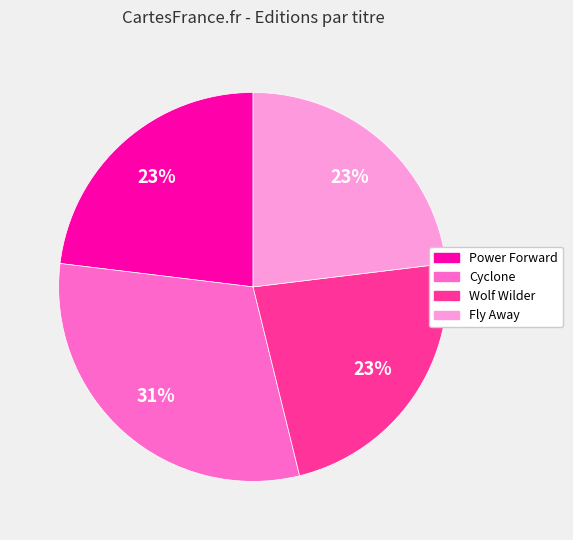

Is the sum of Wolf Wilder and Fly Away greater than half?

No